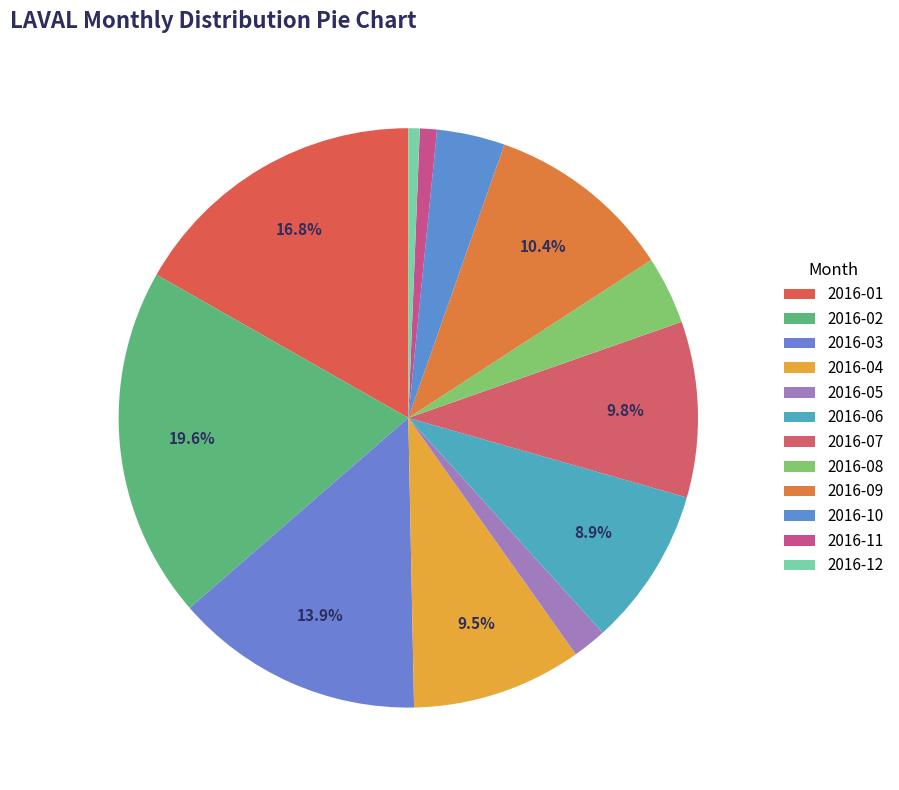

Which category has the smallest portion of the pie?

2016-12